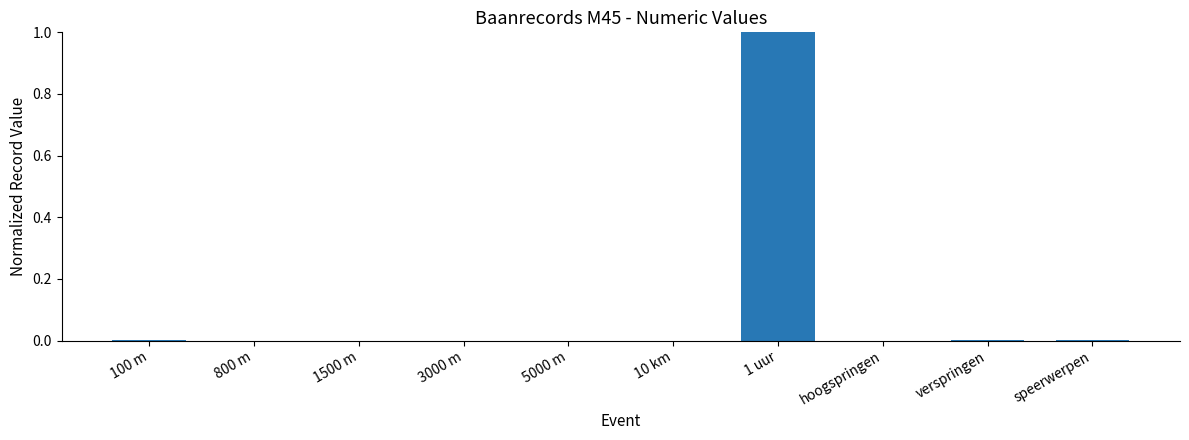

What is the maximum value shown in the chart?

1.0